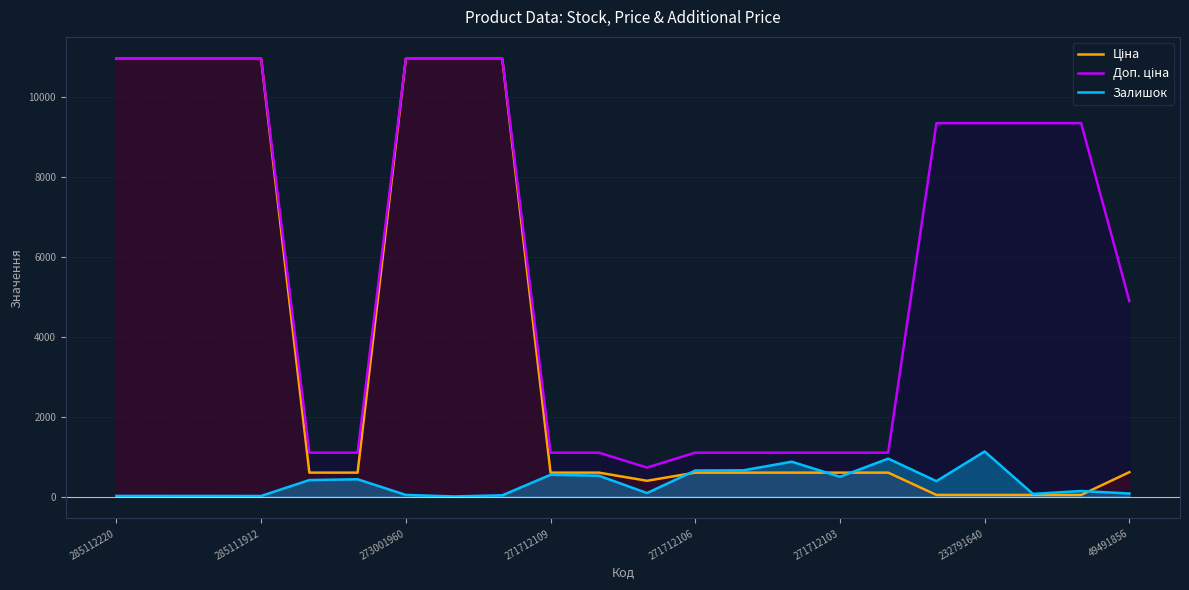

Which category has the highest value across all series?

285112220